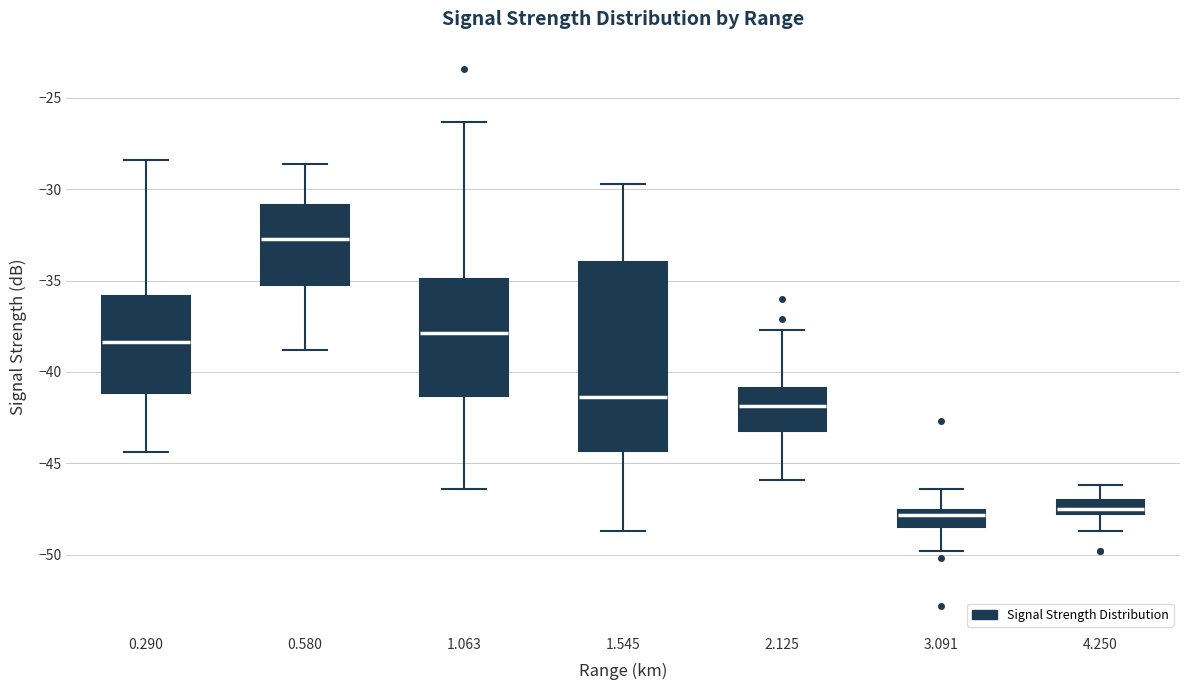

Which box is the tallest, from its lower edge to its upper edge?

1.545